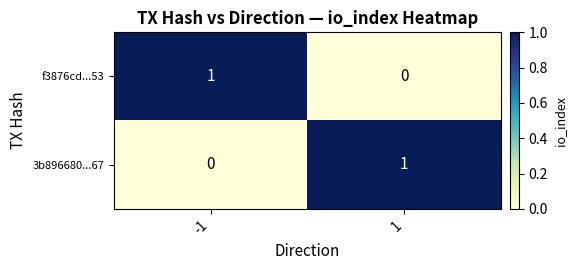

List the labels in order of f3876cd...53 value, smallest first.

1, -1